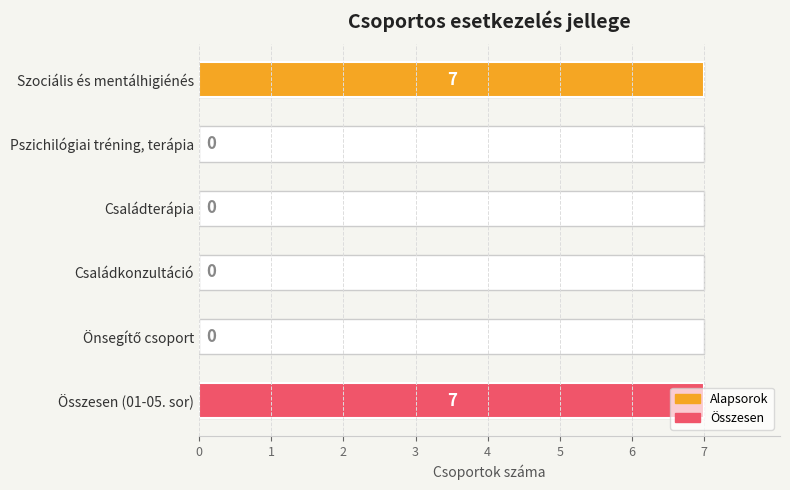

Does the chart contain any negative values?

No